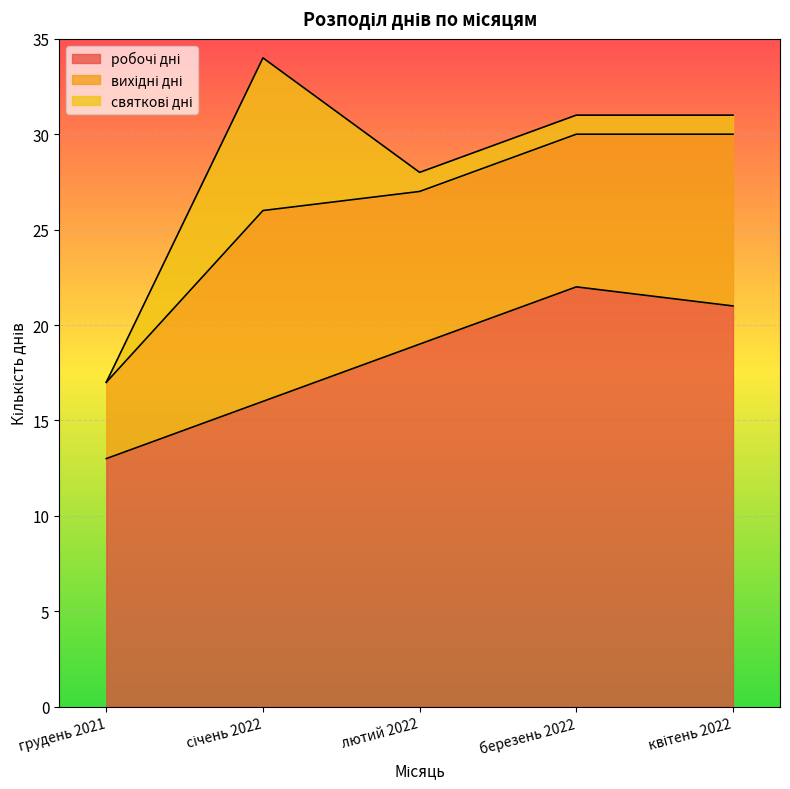

What is the total value across all series at лютий 2022?

28